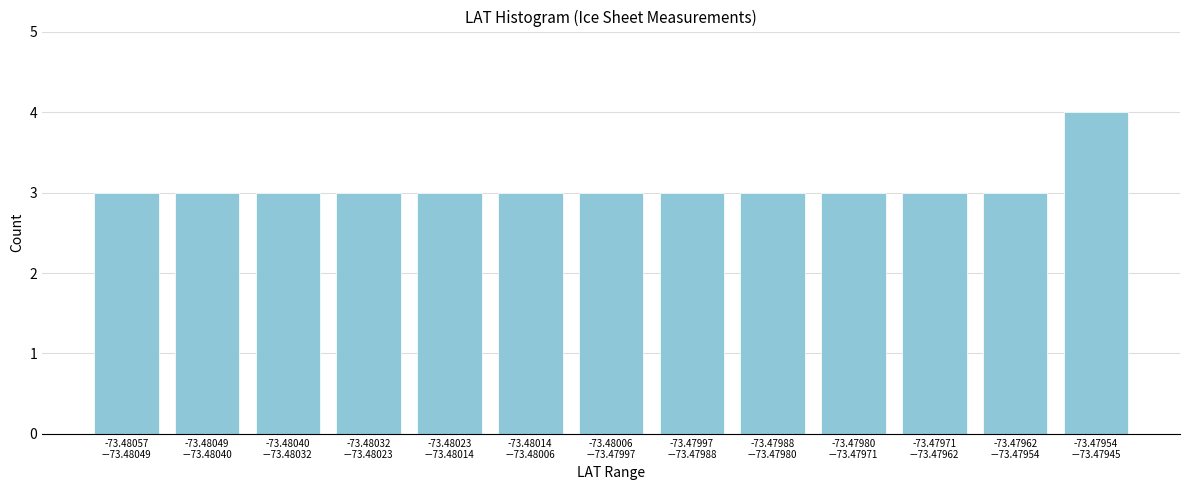

Reading left to right, list all the values displayed in this chart.

3	3	3	3	3	3	3	3	3	3	3	3	4